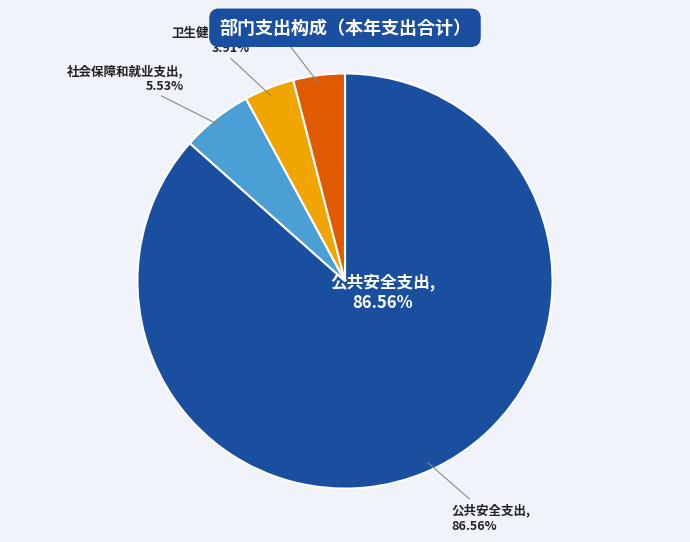

Is it true that 社会保障和就业支出 is 6% of the pie?

True